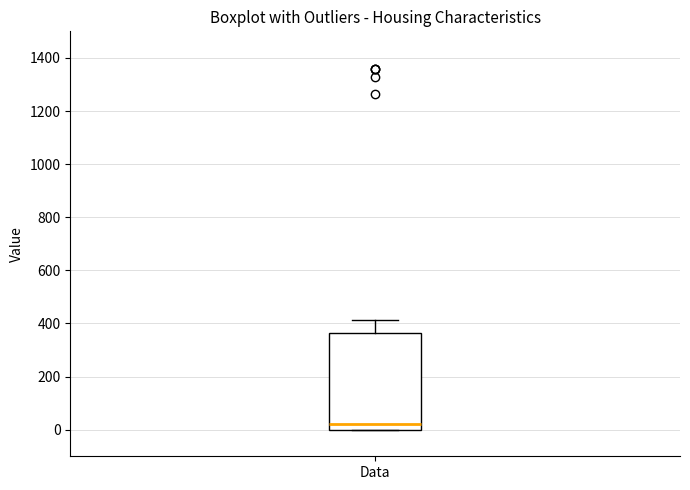

Where is the lower edge of the box for Data on the y-axis? The values are not printed on the chart, so give them approximately, as read against the axis.

0